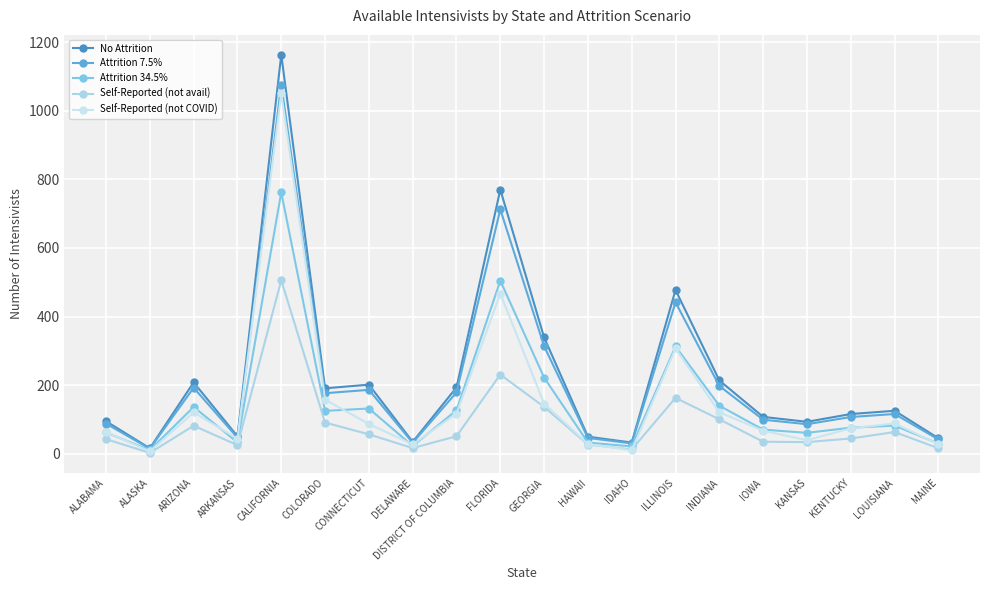

What is the smallest value displayed?

2.5